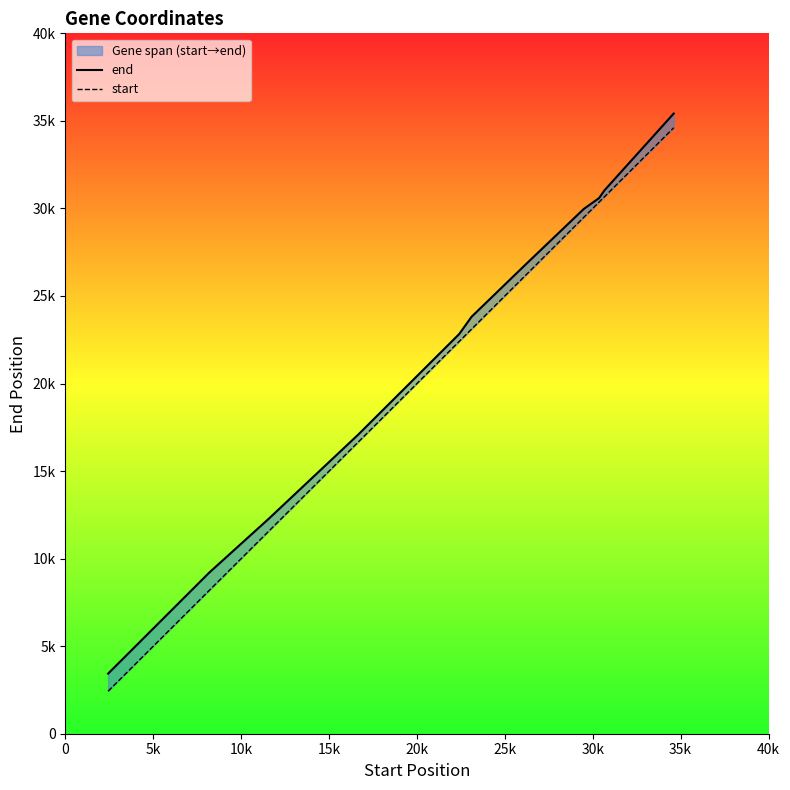

Rank the series by their maximum value, from lowest to highest.

start, end